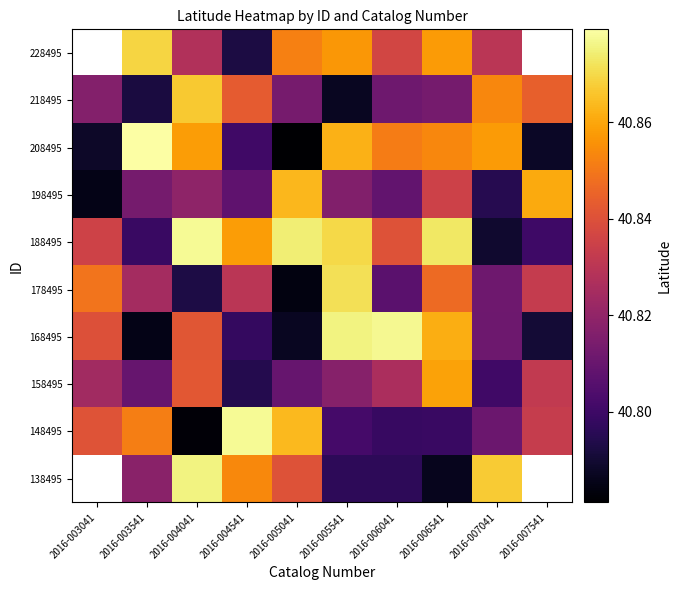

Rank the series at 2016-006041 from highest to lowest value.

168495, 208495, 188495, 228495, 158495, 218495, 198495, 178495, 148495, 138495